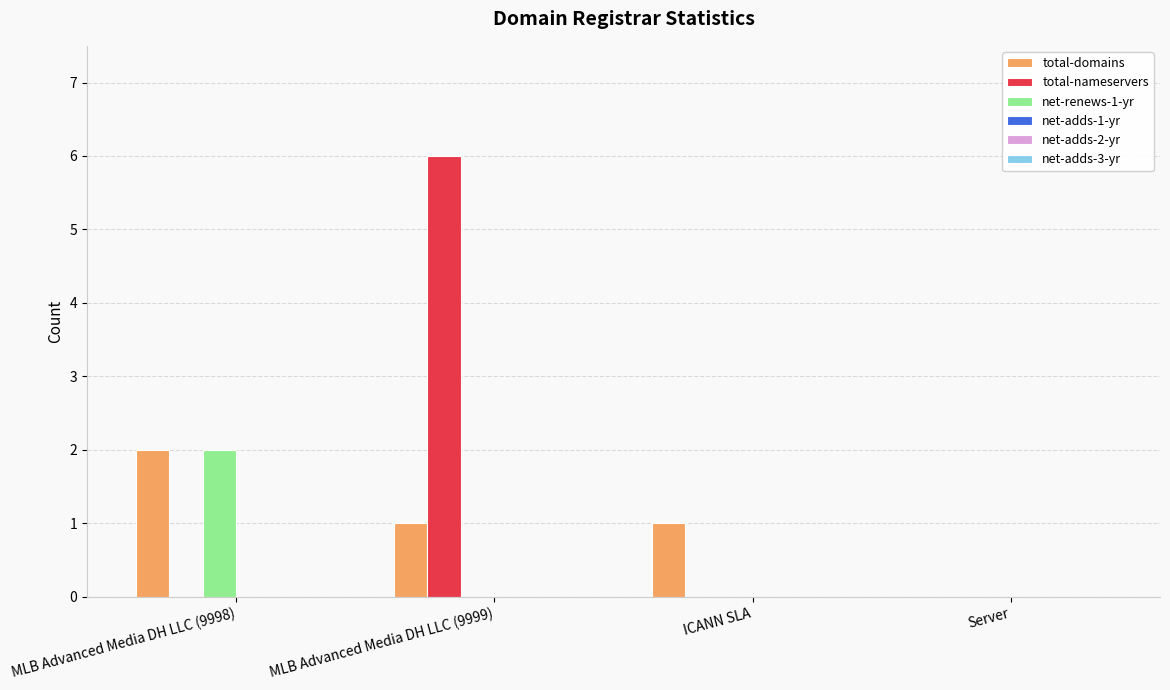

What is the total value across all series at MLB Advanced Media DH LLC (9999)?

7